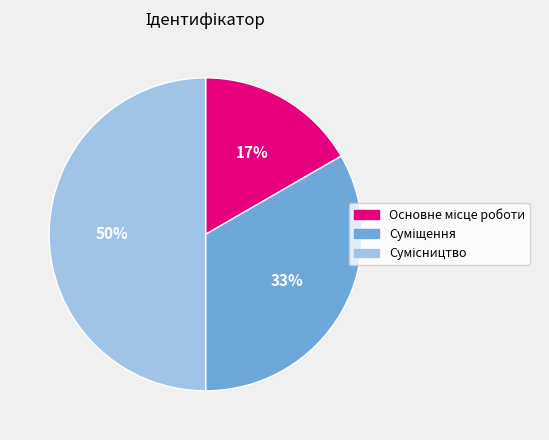

Count the number of slices in the pie.

3